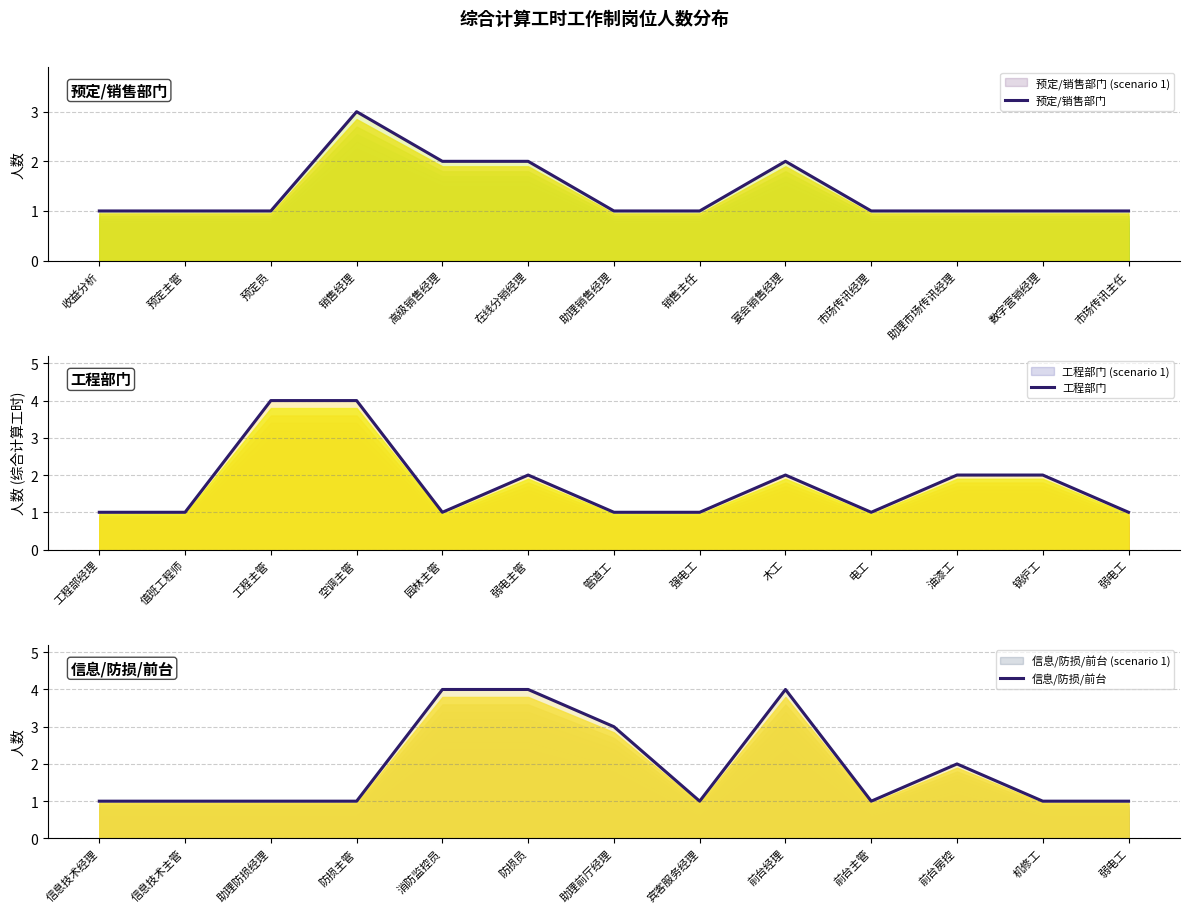

Which label corresponds to the smallest value in the chart?

收益分析